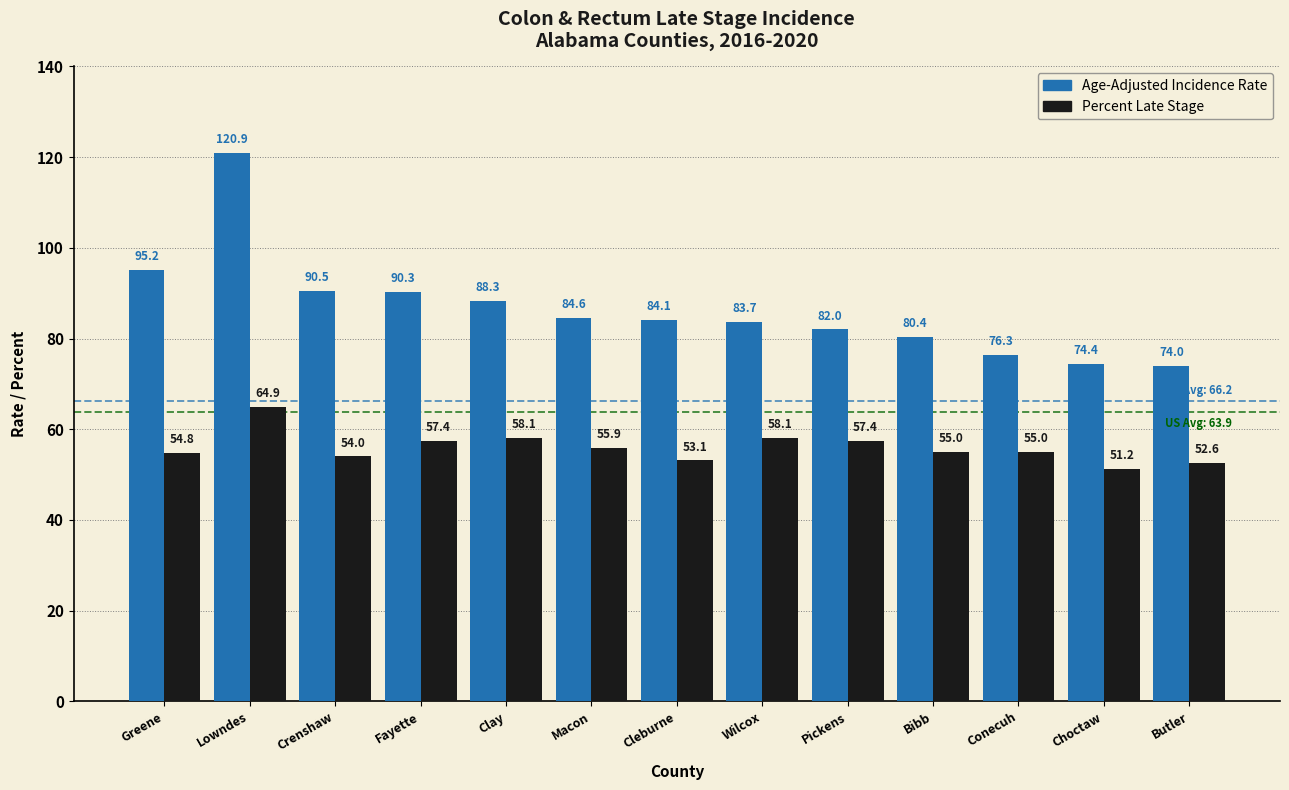

What position from the left is Lowndes?

2